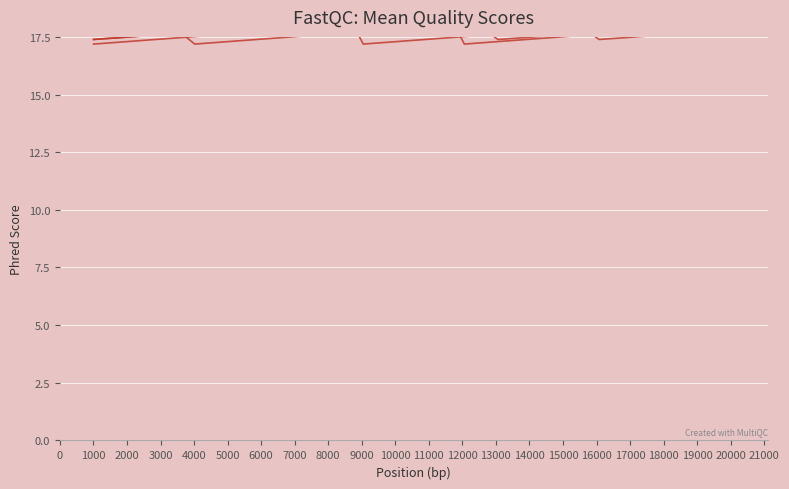

What is the sum of all 555591 values?

372.4